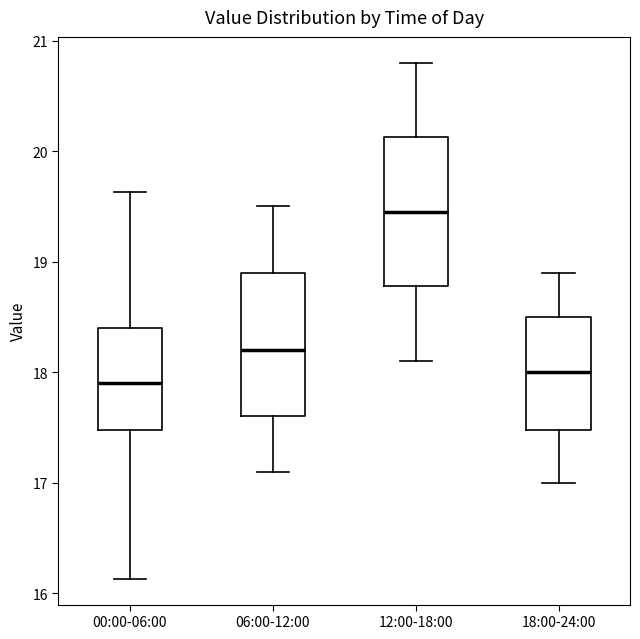

Where does the lower whisker of the box for 18:00-24:00 end on the y-axis? The values are not printed on the chart, so give them approximately, as read against the axis.

17.0